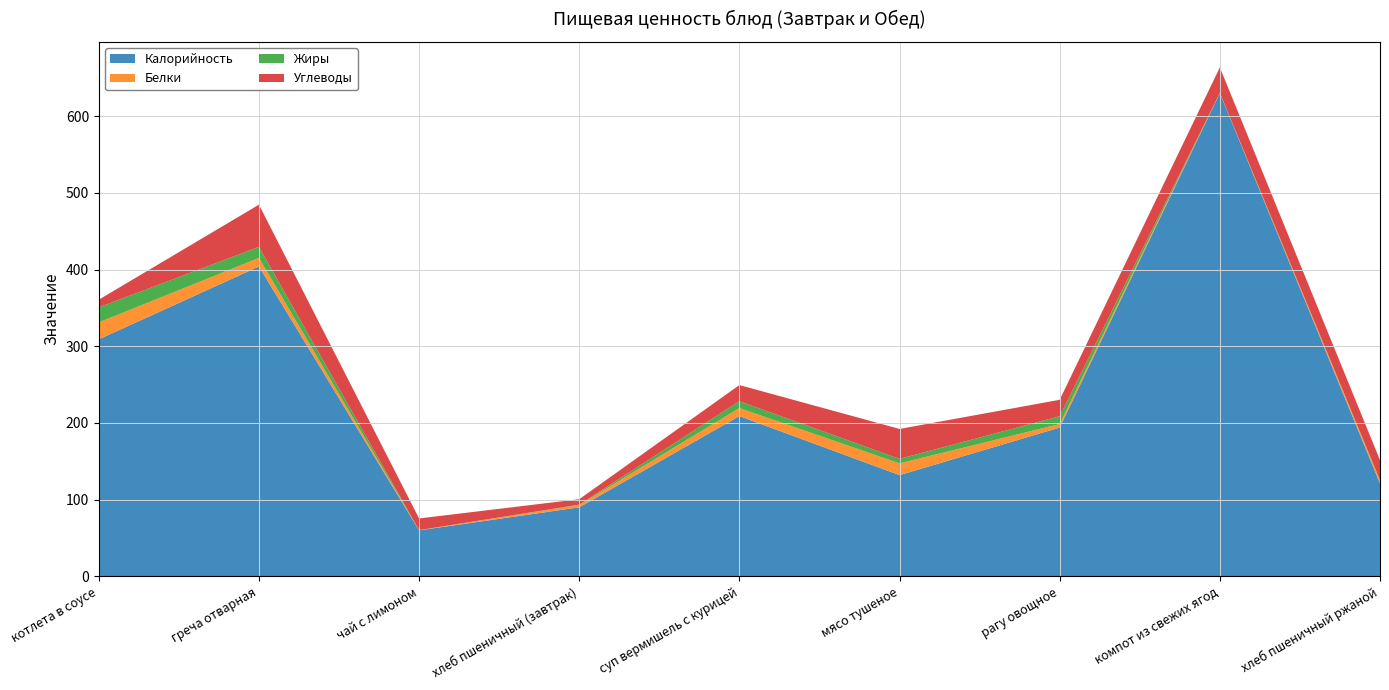

Reading left to right, what are all the values shown in this chart?

Калорийность: 309.0	404.0	60.0	90.0	209.0	132.0	194.0	630.0	121.0
Белки: 22.1	11.2	0.3	3.1	10.4	15.3	4.6	0.4	4.0
Жиры: 19.6	14.4	0.0	0.4	9.0	5.9	10.2	0.0	0.5
Углеводы: 10.0	55.0	15.2	7.1	21.0	39.0	21.4	33.2	26.0